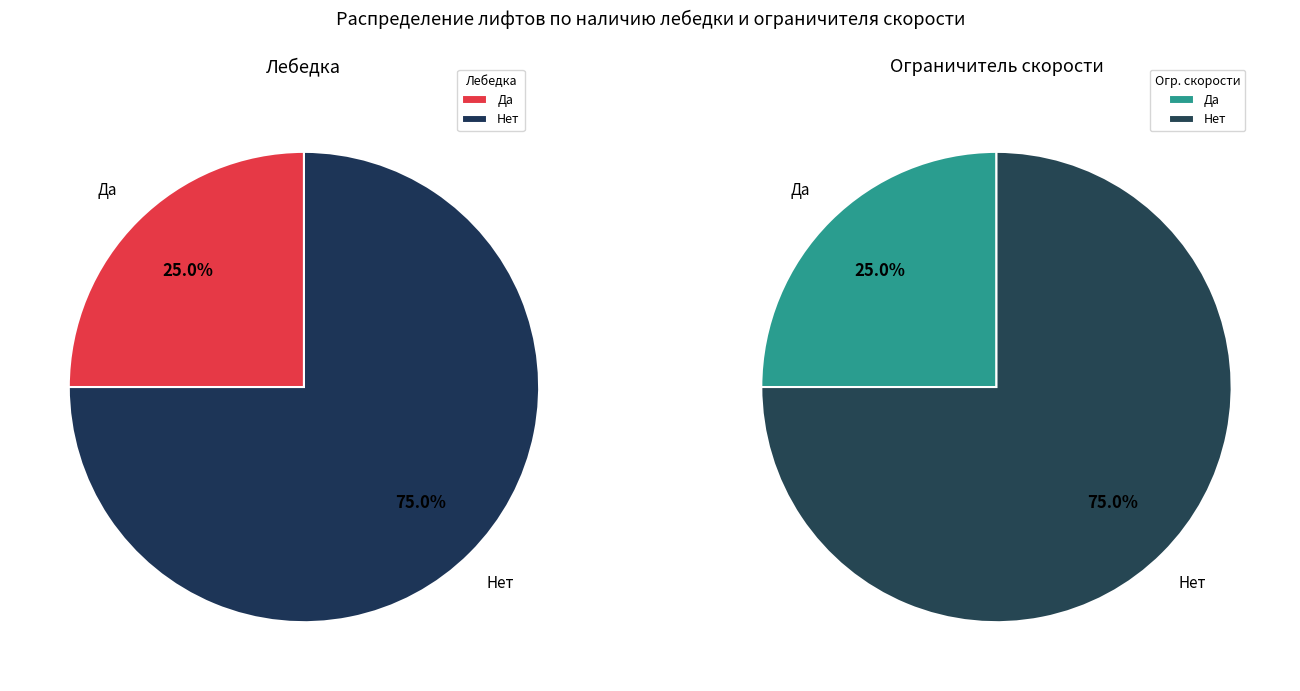

What portion of the pie excludes Да?

75.0%